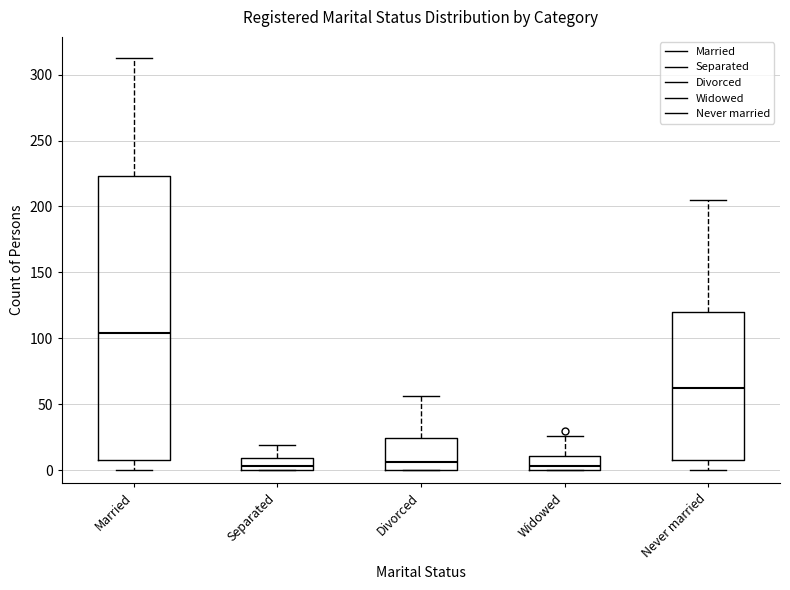

Reading left to right, transcribe this box plot: for each box, give where its median line is, the range the box spans, and where its two whiskers end, as read against the y-axis. The values are not printed on the chart, so give them approximately, as read against the axis.

Married: median 105, box 10 to 225, whiskers 0 to 315
Separated: median 5, box 0 to 10, whiskers 0 to 20
Divorced: median 5, box 0 to 25, whiskers 0 to 55
Widowed: median 5, box 0 to 10, whiskers 0 to 25
Never married: median 65, box 10 to 120, whiskers 0 to 205